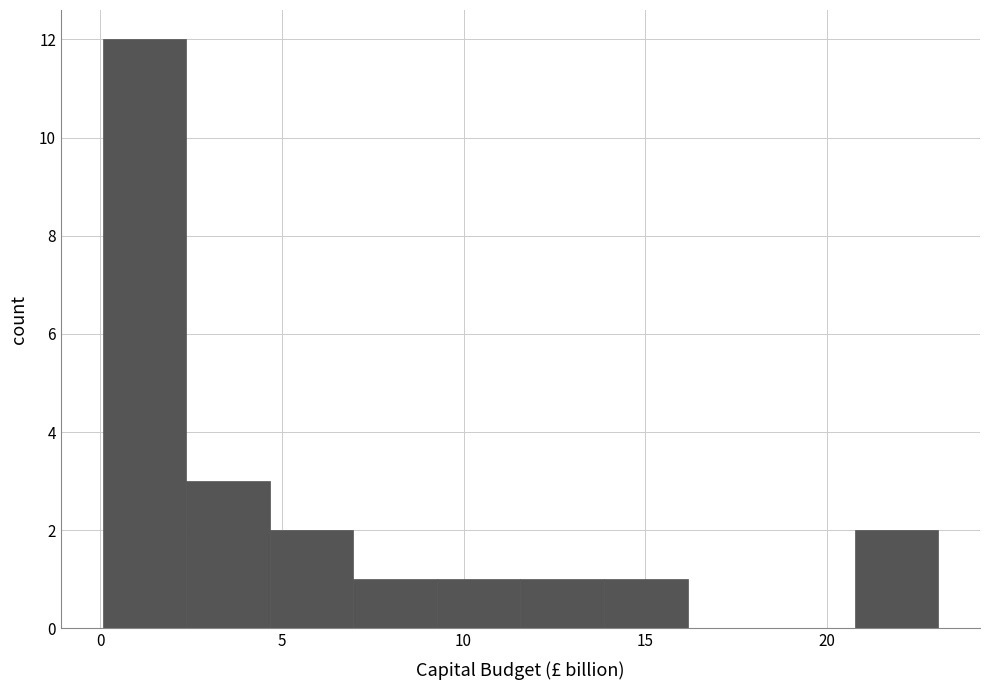

Which range on the x-axis has the tallest bar?

0.0 to 2.5